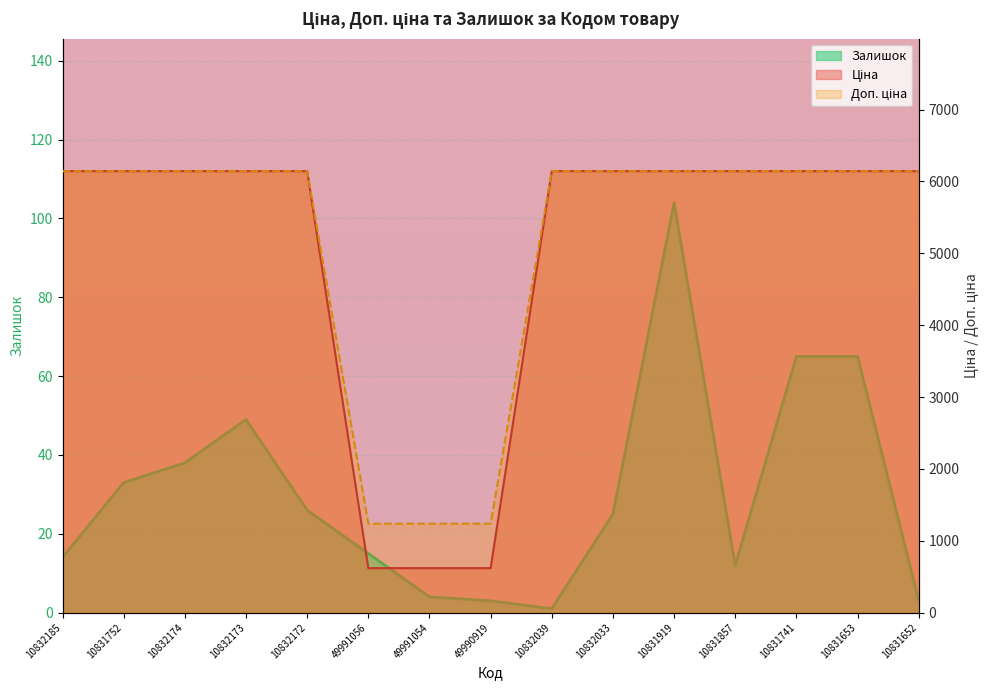

How many lines are shown in the chart?

3